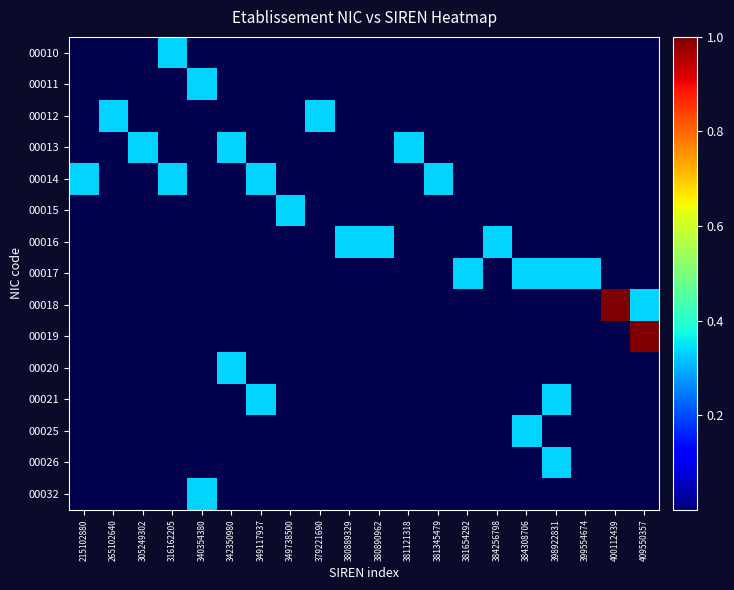

Count the number of categories in the chart.

20